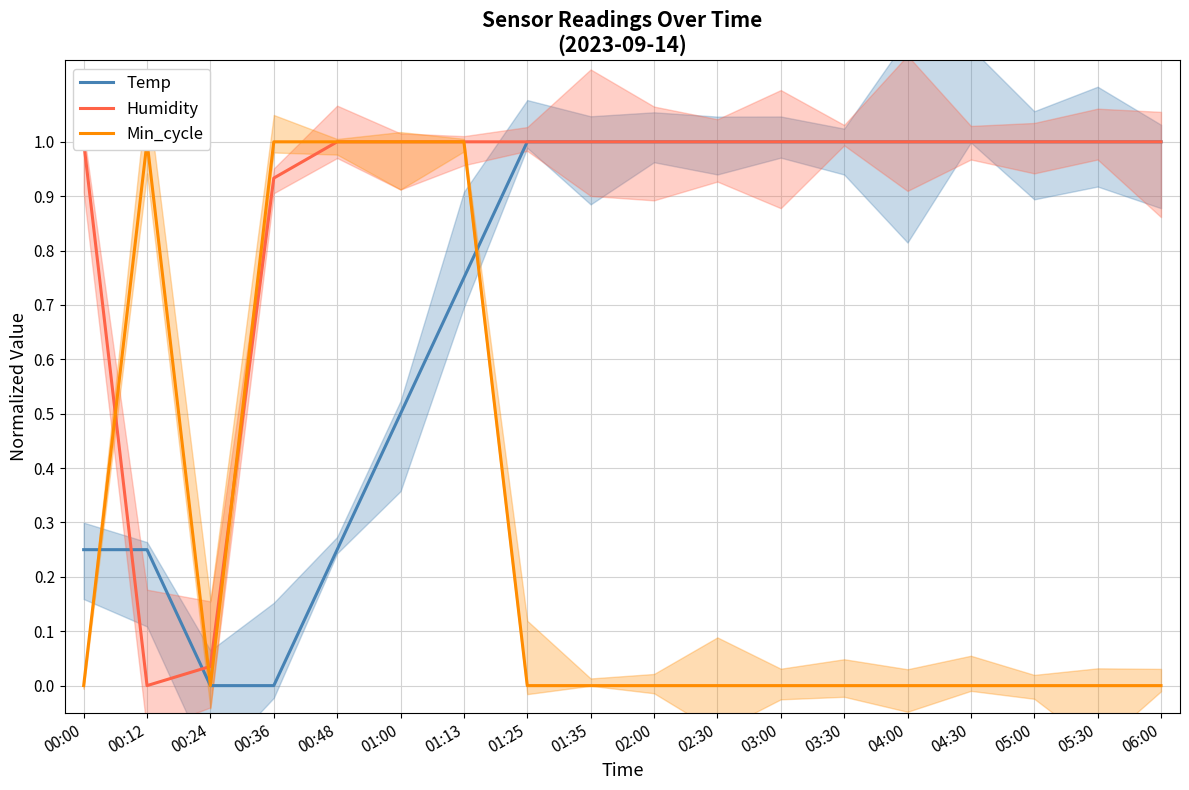

True or false: Temp has a value of 1.0 at 05:00.

True